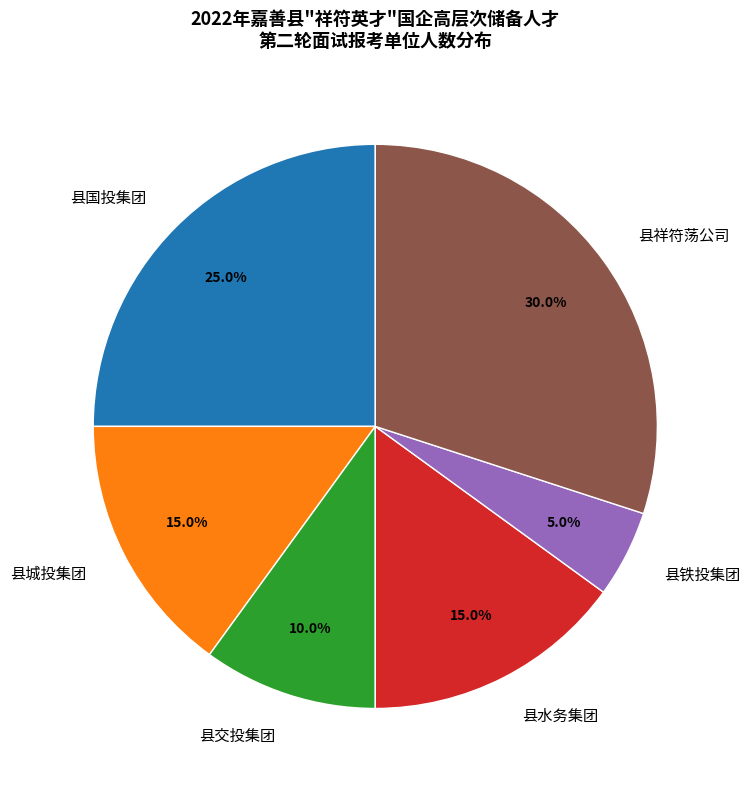

What percentage is the 县城投集团 slice, to the nearest percent?

15%